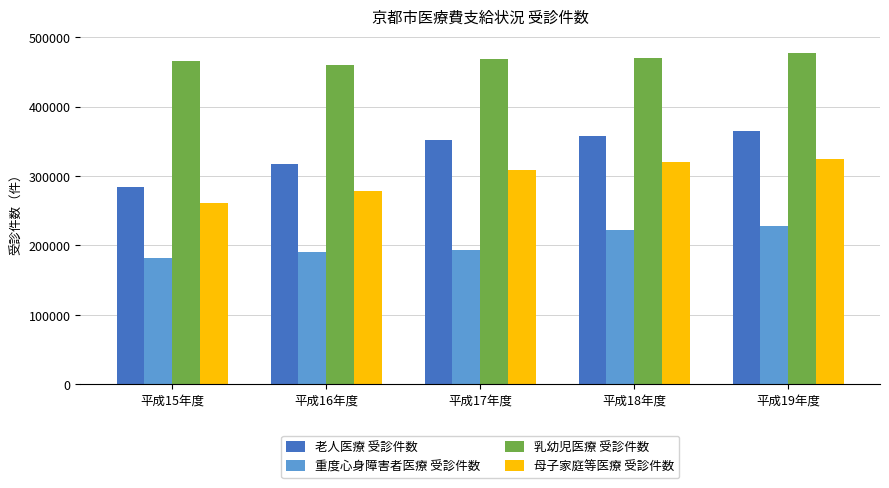

At how many categories does at least one series exceed 302843?

5